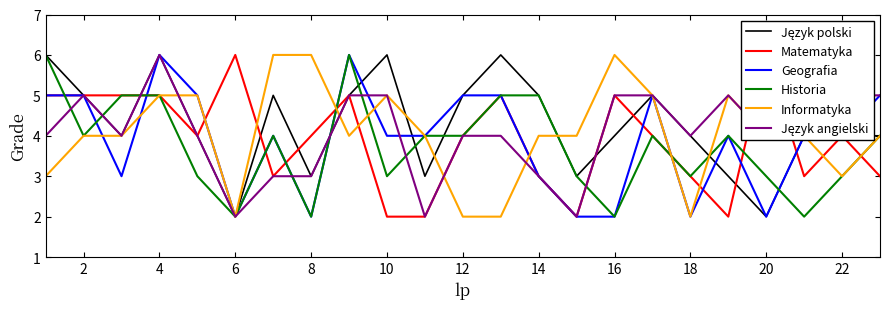

The Informatyka series shows 4 at 2. True or false?

True